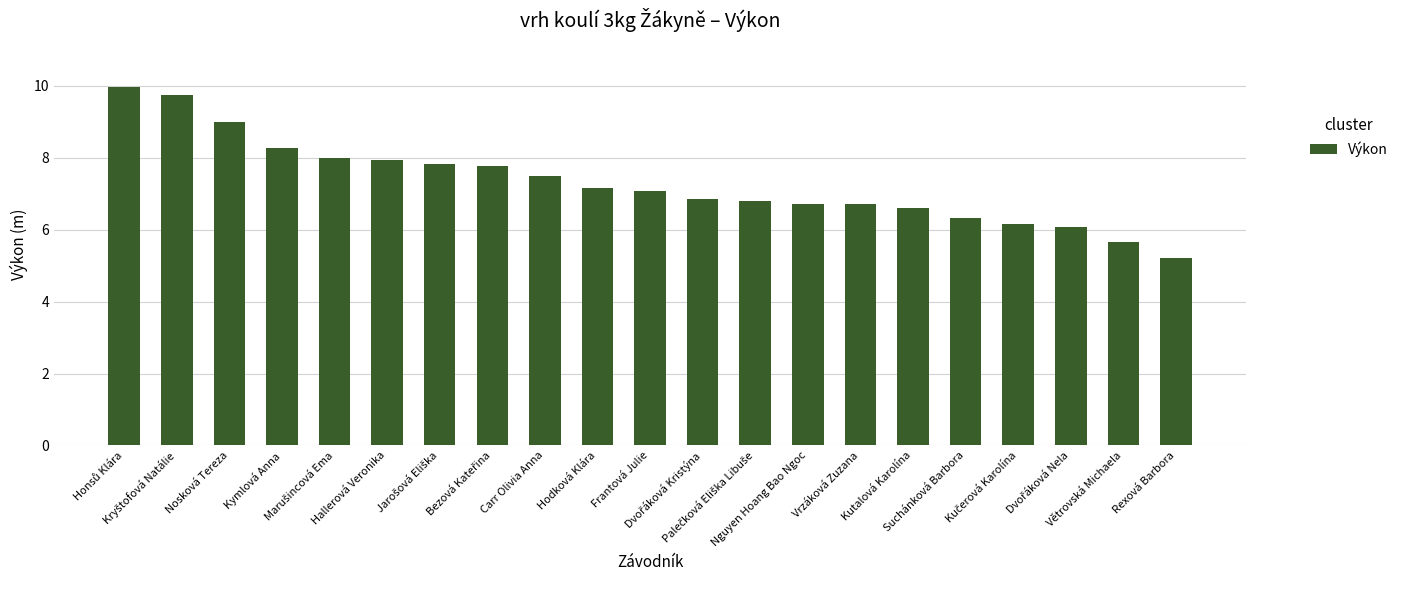

How many bars are there in total?

21